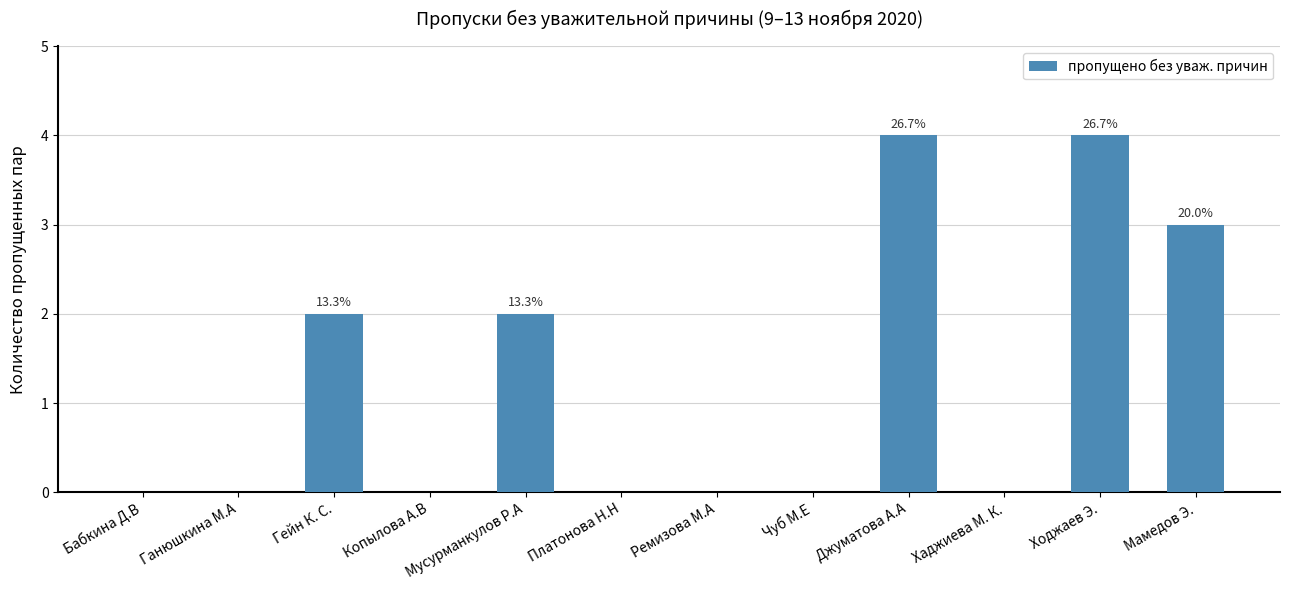

What is the sum of the values at Ходжаев Э. and Мусурманкулов Р.А?

6